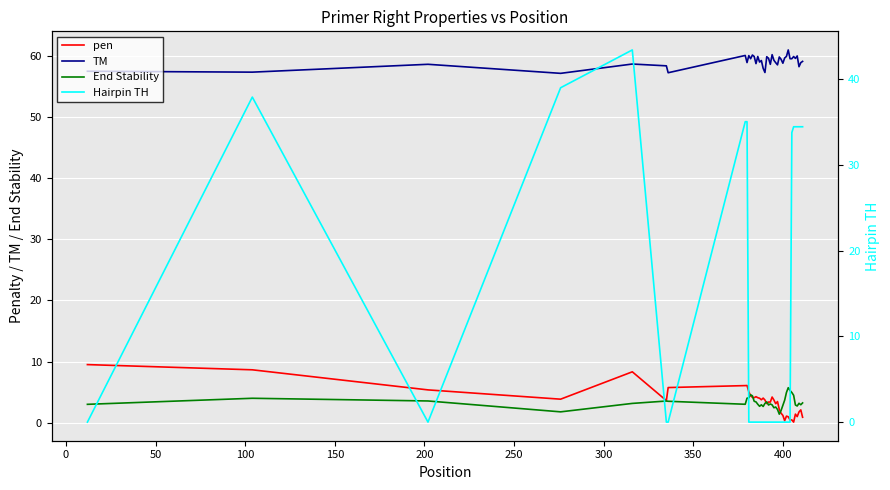

What is the minimum value for End Stability?

1.4